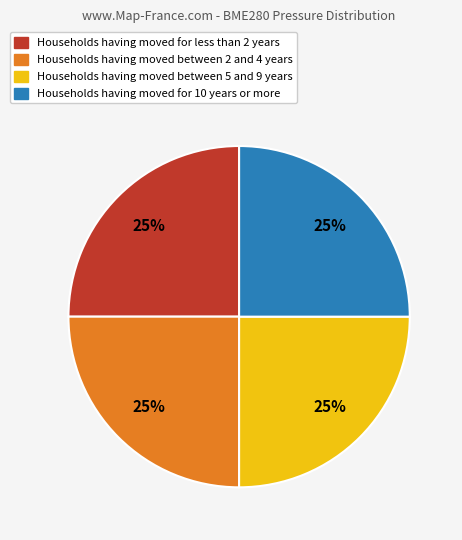

To the nearest percent, what is the average slice percentage?

25%